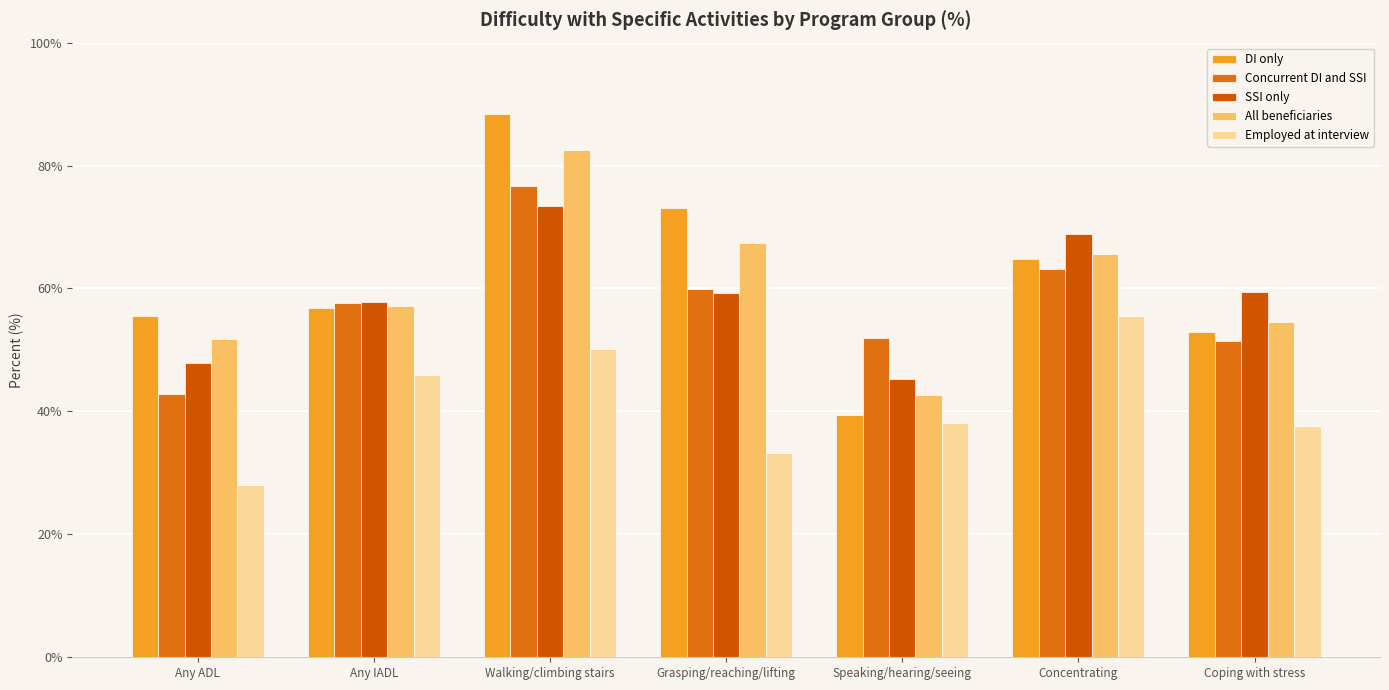

The Concurrent DI and SSI series shows 59.9 at Grasping/reaching/lifting. True or false?

True